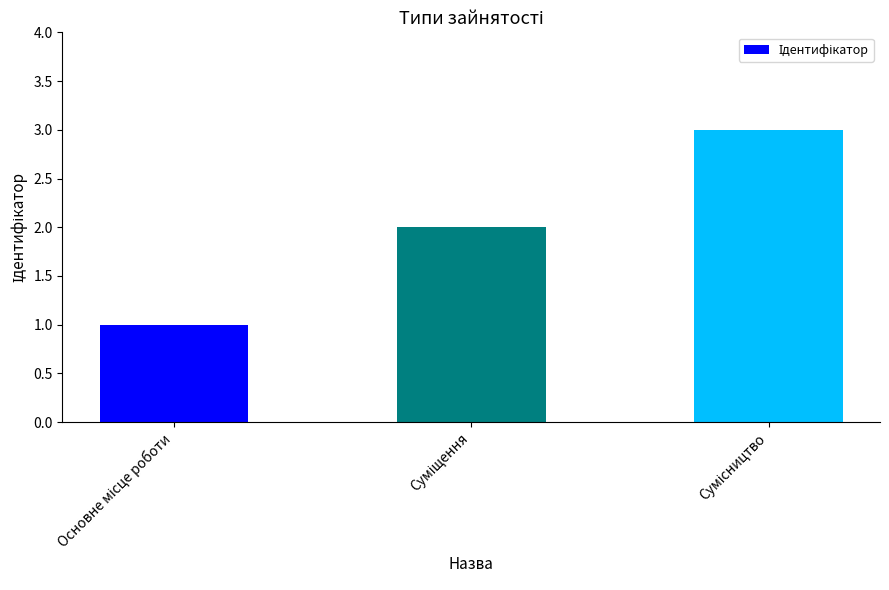

What is the sum of all values?

6